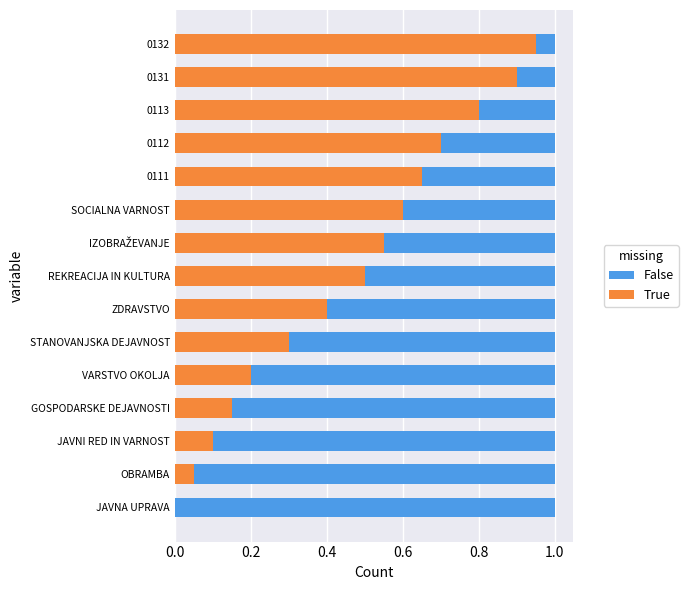

What is the average value of the True series?

0.5